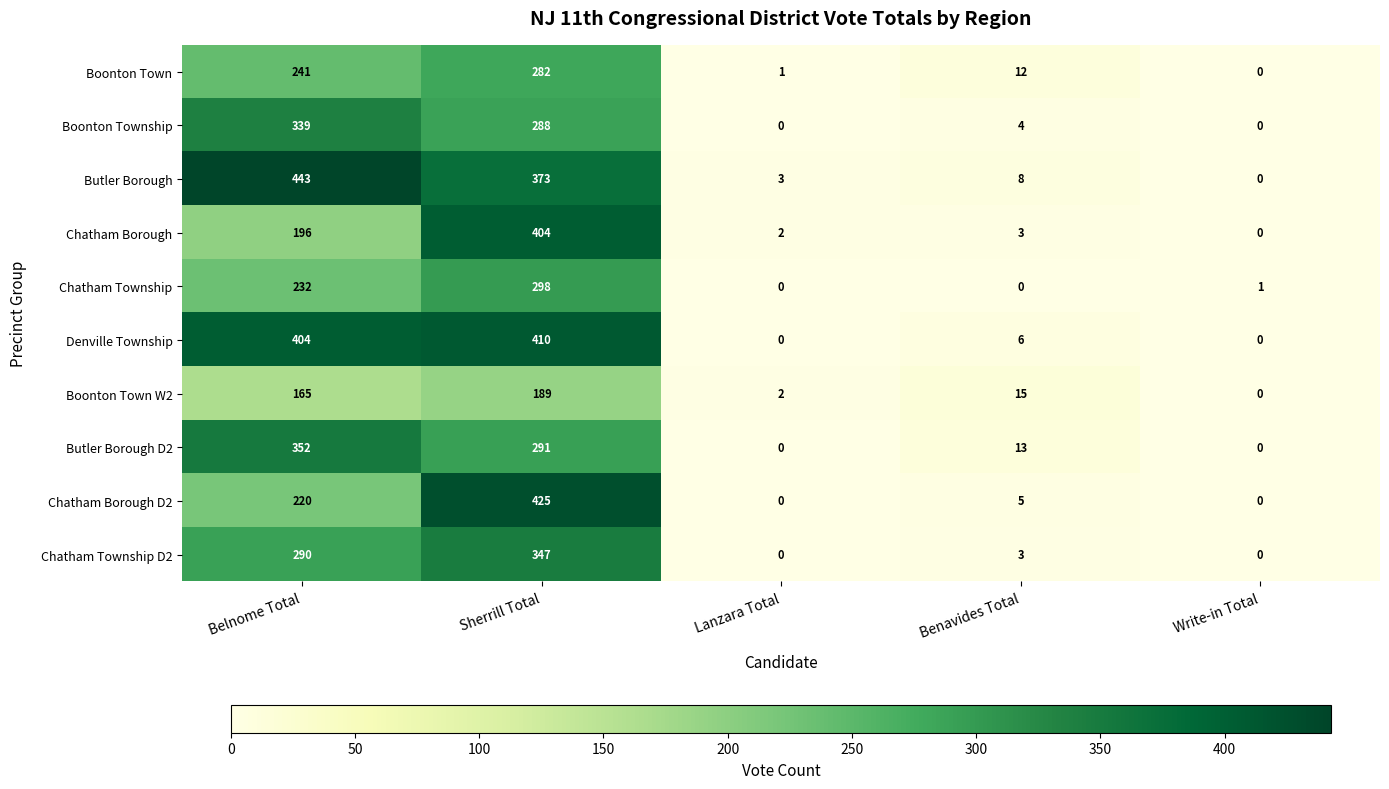

Rank the series by their maximum value, from lowest to highest.

Boonton Town W2, Boonton Town, Chatham Township, Boonton Township, Chatham Township D2, Butler Borough D2, Chatham Borough, Denville Township, Chatham Borough D2, Butler Borough